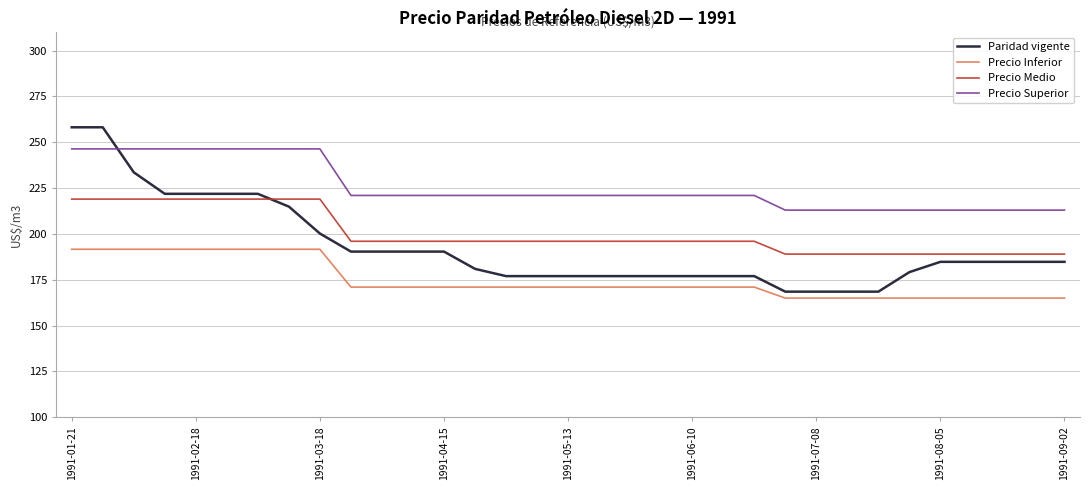

True or false: Precio Superior and Precio Medio cross at least once.

False